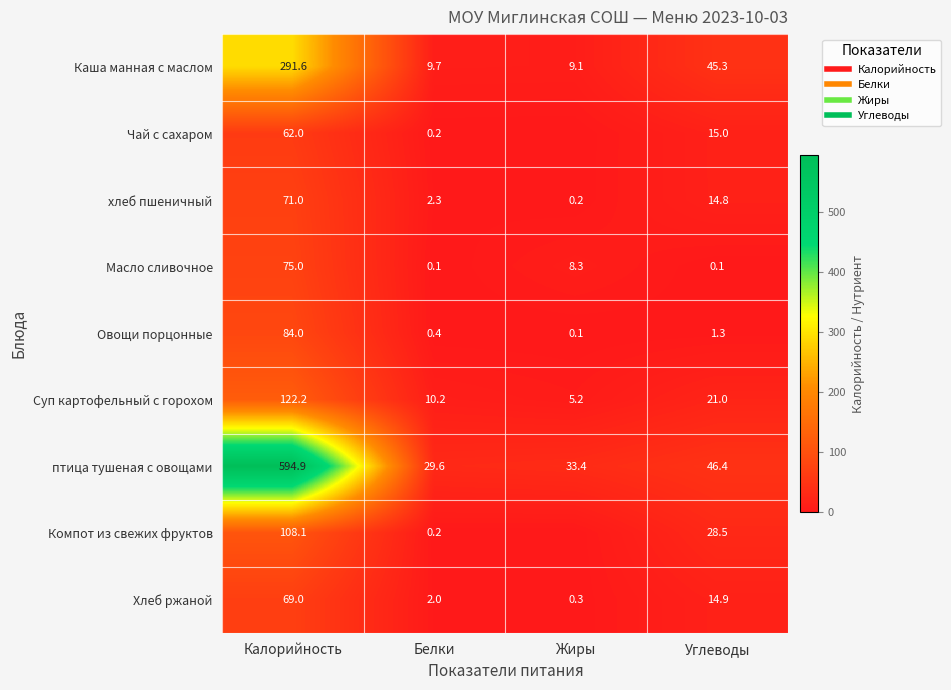

Is it true that Хлеб ржаной equals 109.5 at Калорийность?

False